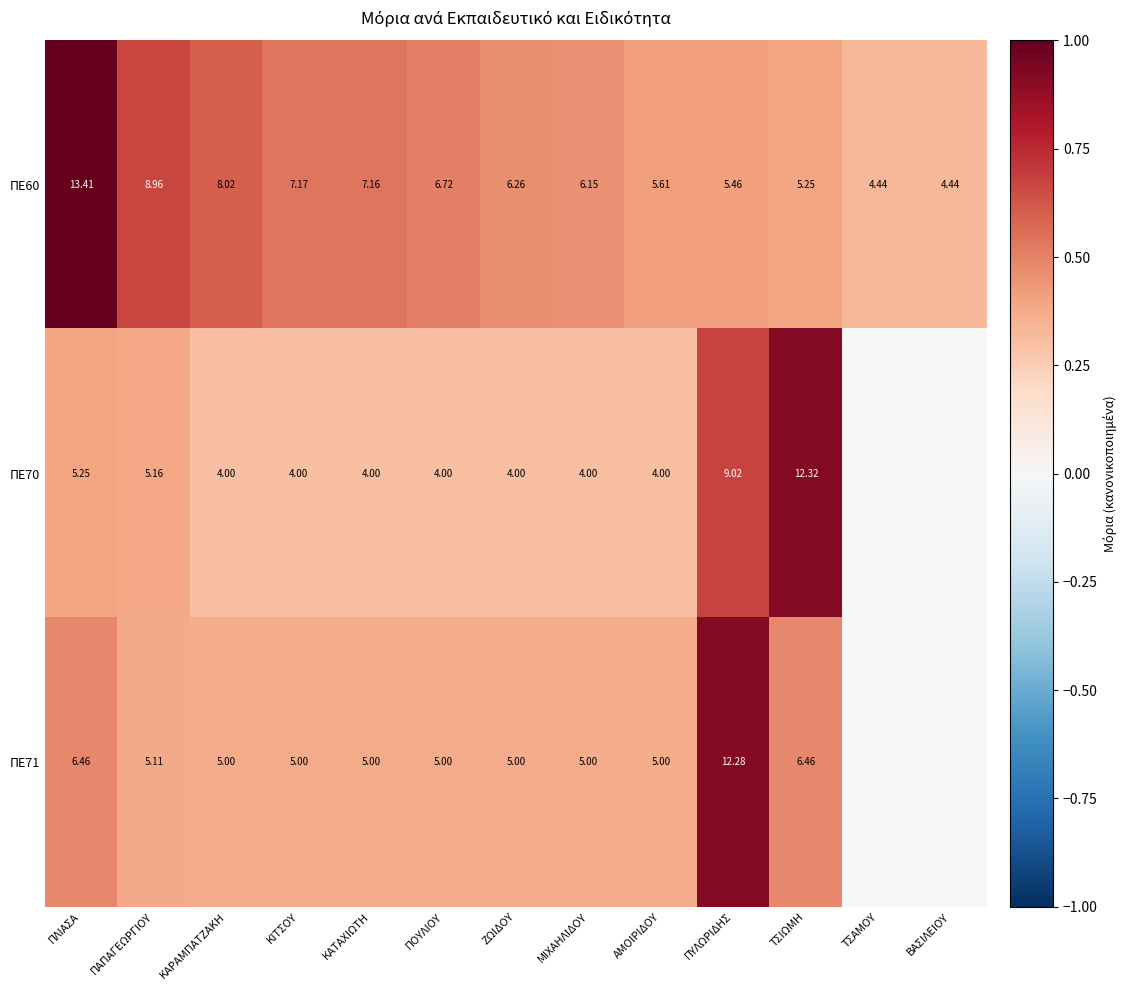

Is the value of ΠΕ70 at ΜΙΧΑΗΛΙΔΟΥ greater than the value of ΠΕ60 at ΚΑΡΑΜΠΑΤΖΑΚΗ?

No